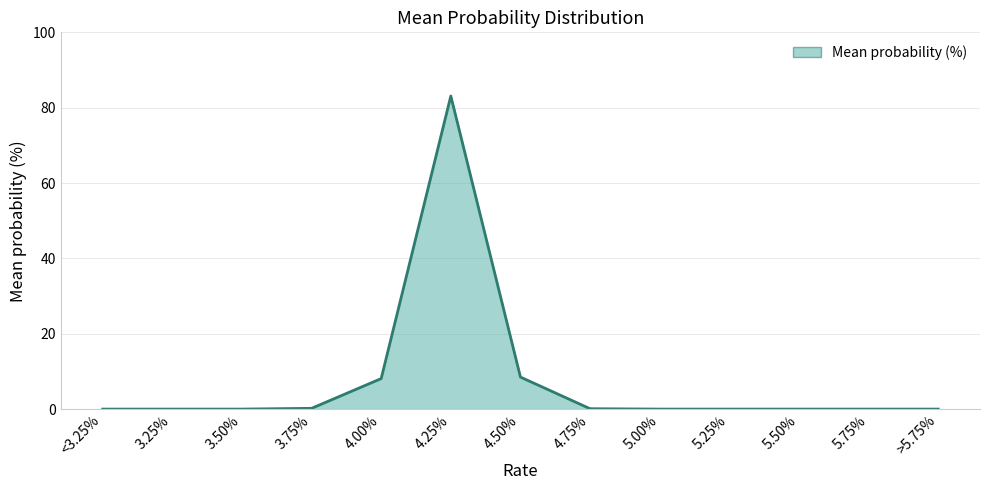

What position from the right is <3.25%?

13